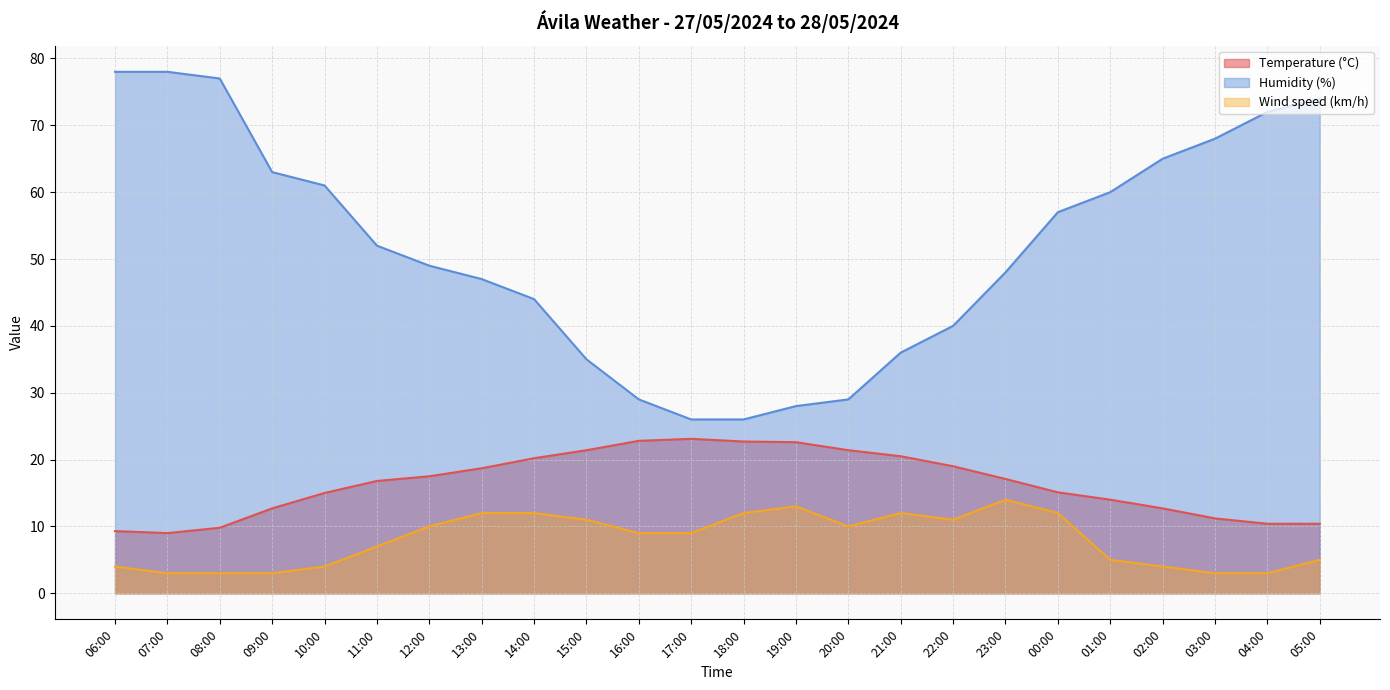

What is the difference between the highest and lowest values at 17:00?

17.0